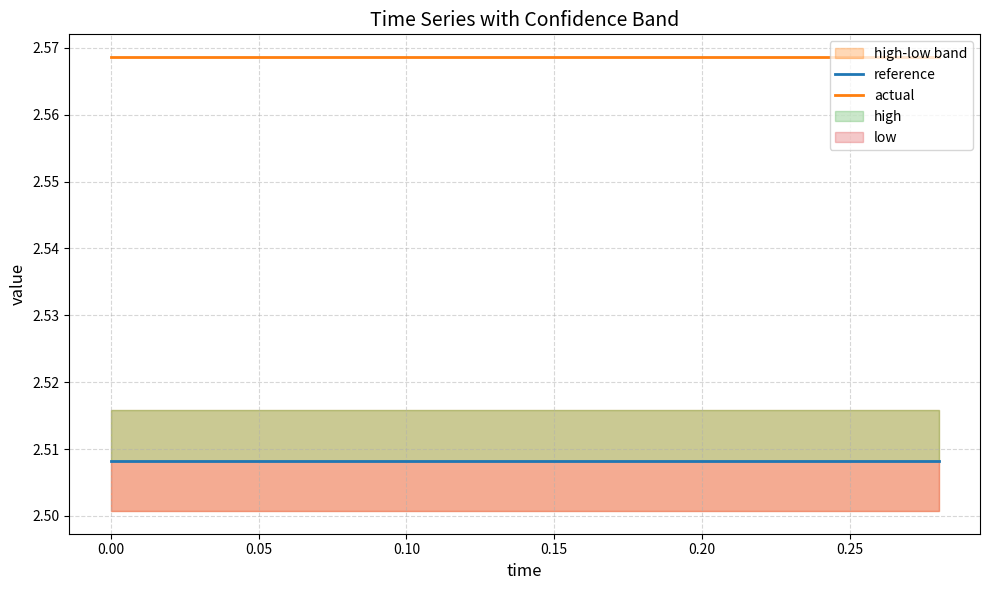

True or false: reference and actual intersect in this chart.

False